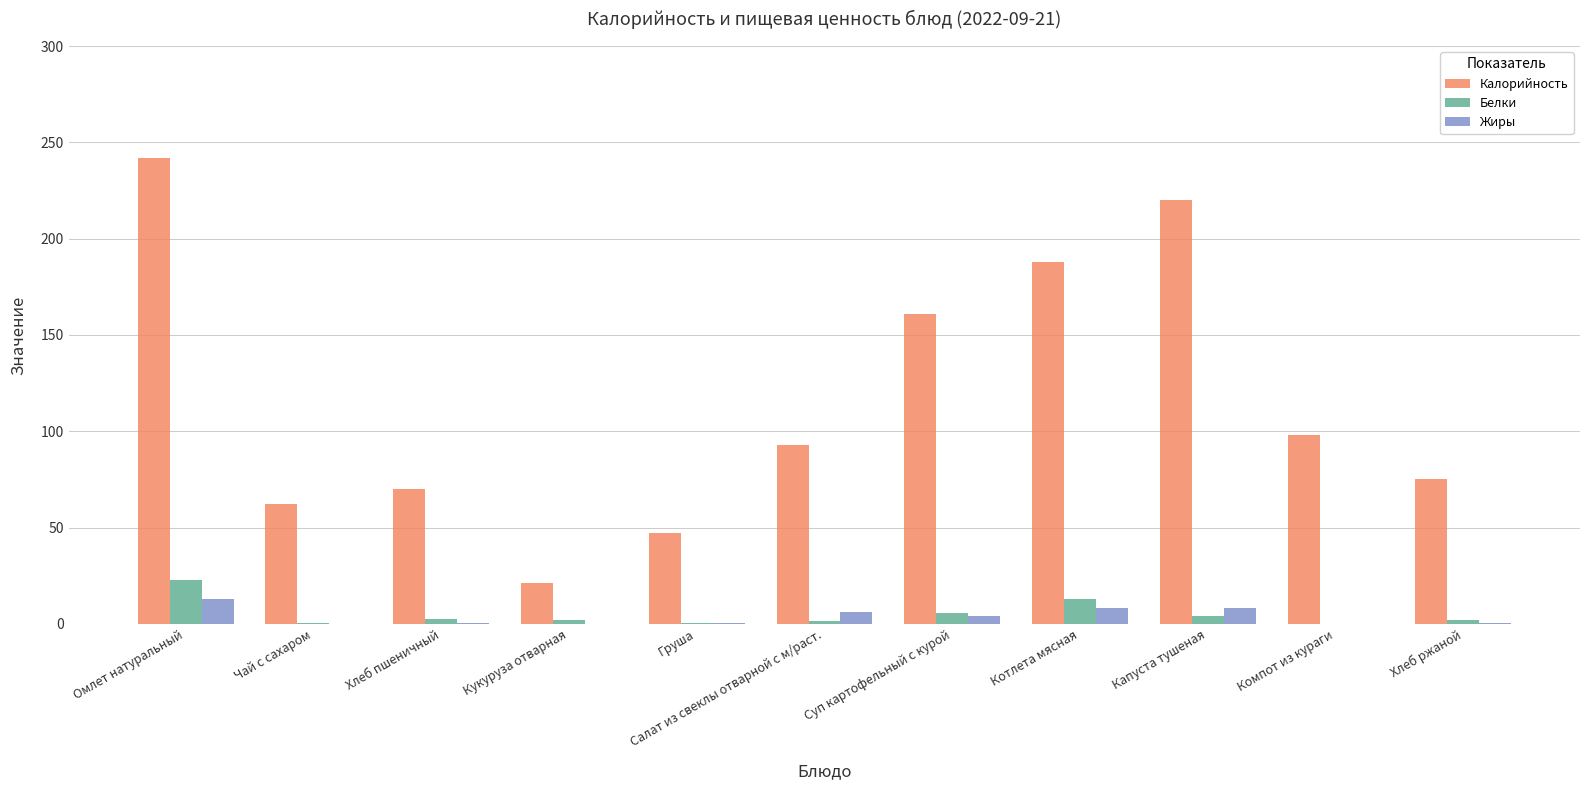

At which label does Калорийность reach its peak?

Омлет натуральный